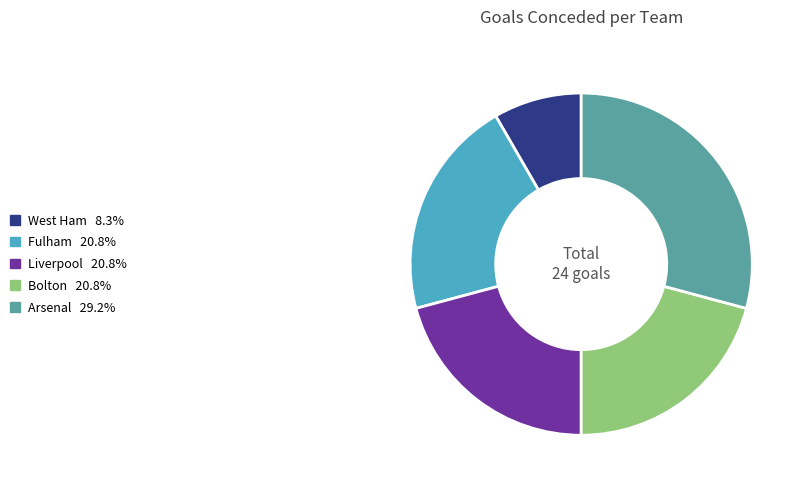

Is there a majority slice in this chart?

No